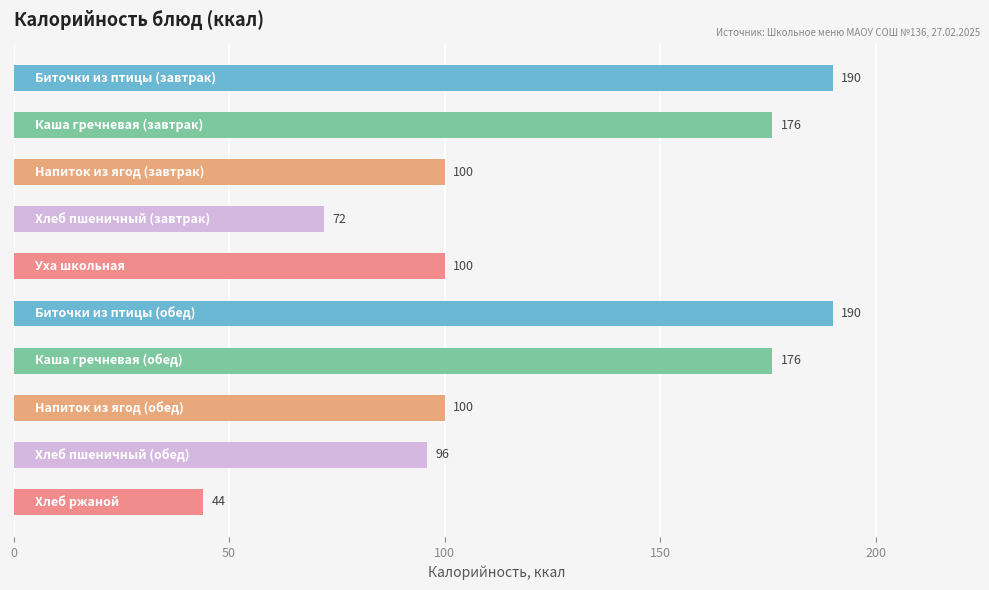

What is the smallest value displayed?

44